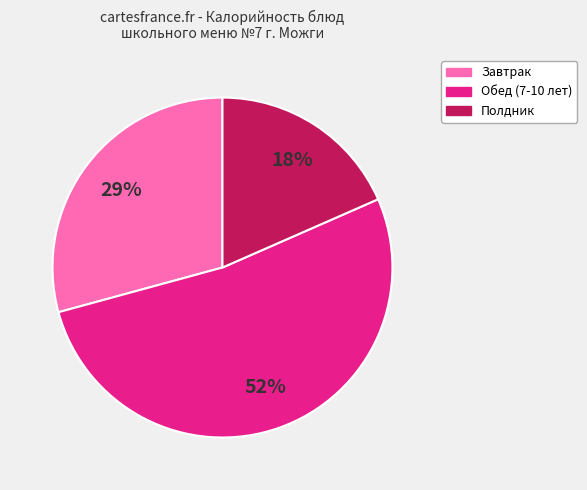

Rank the categories by value from highest to lowest.

Обед (7-10 лет), Завтрак, Полдник